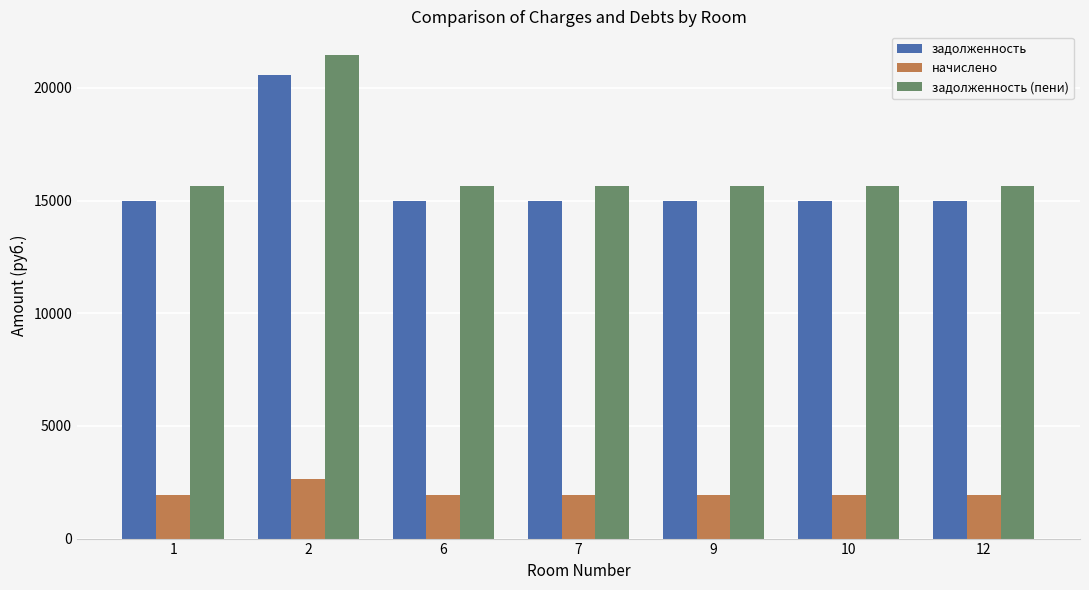

What is the sum of all задолженность values?

110454.4